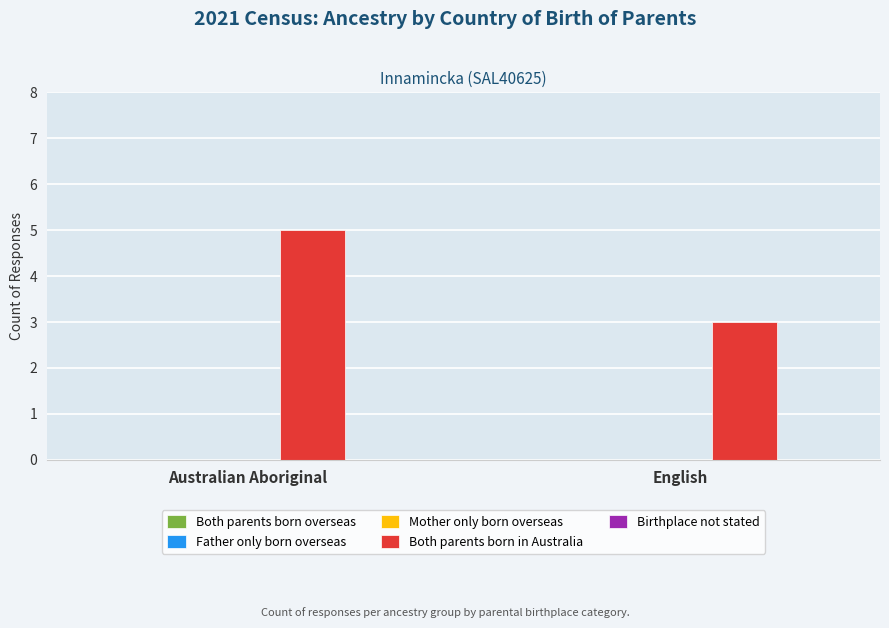

Is it true that the value at Australian Aboriginal is 1?

False